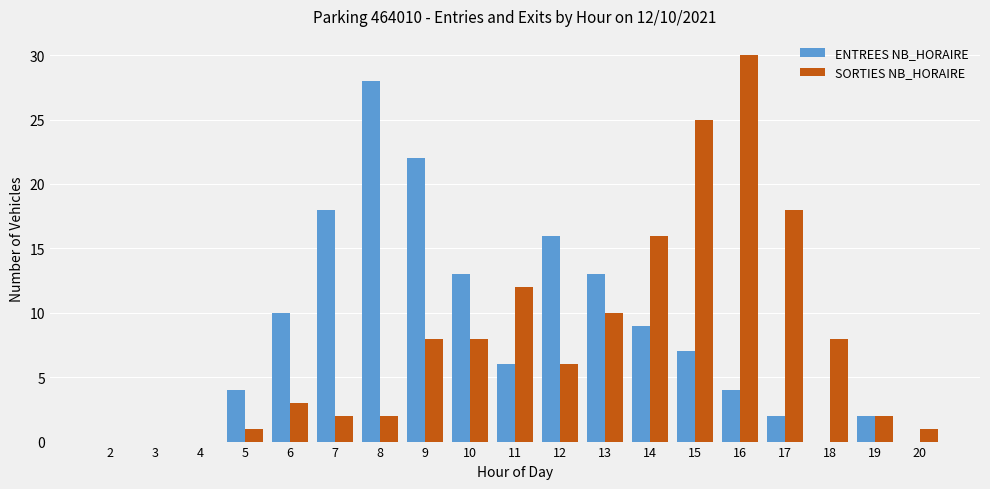

Which category has the highest value across all series?

16